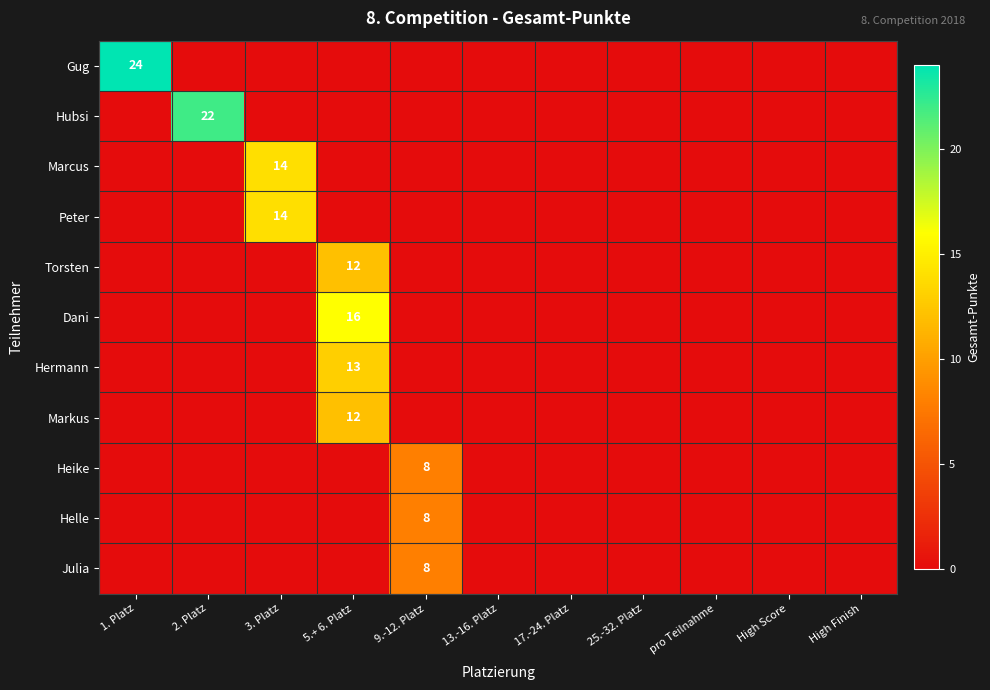

The Hubsi series shows 5 at 2. Platz. True or false?

False